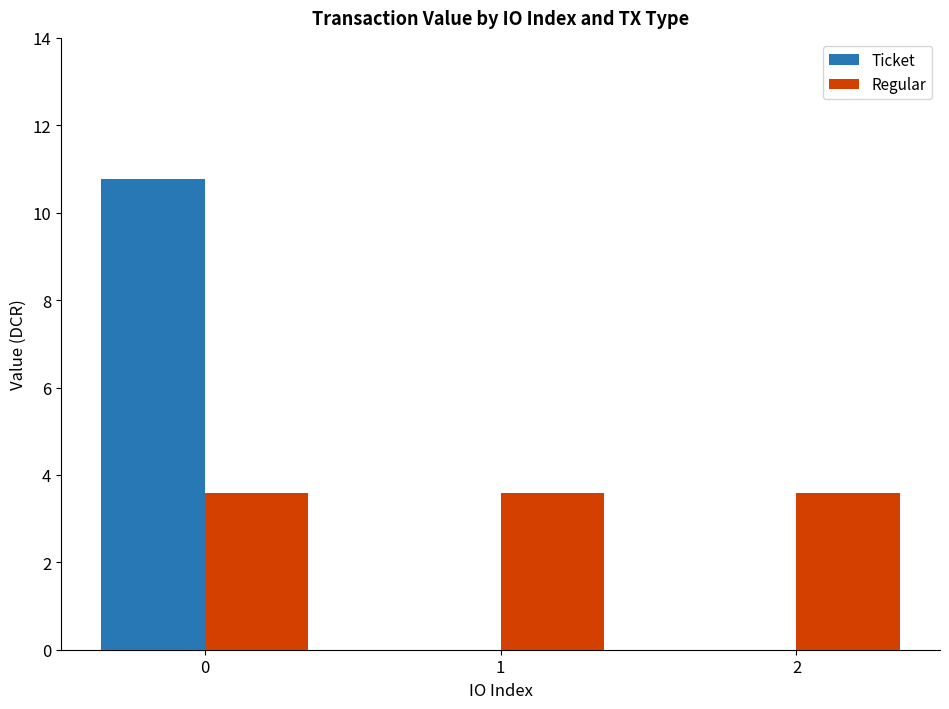

What is the difference between the Ticket values at 1 and 0?

10.8